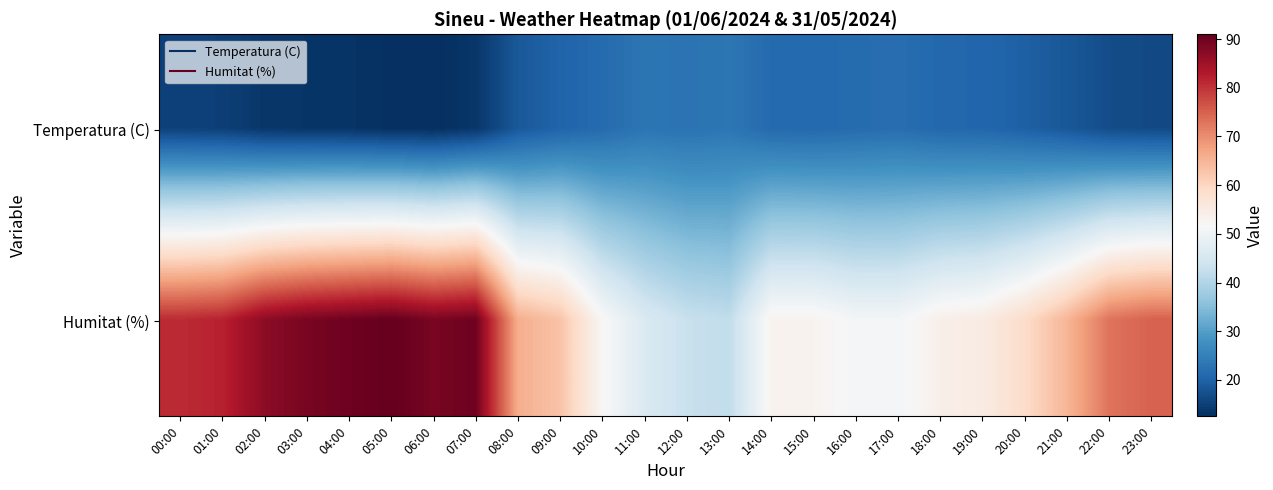

Count the number of categories in the chart.

24